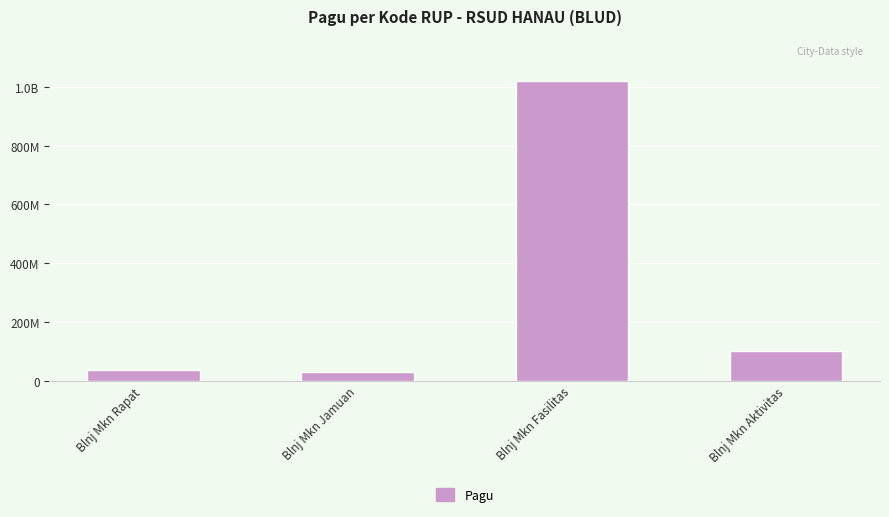

What is the label of the 1st bar from the left?

Blnj Mkn Rapat